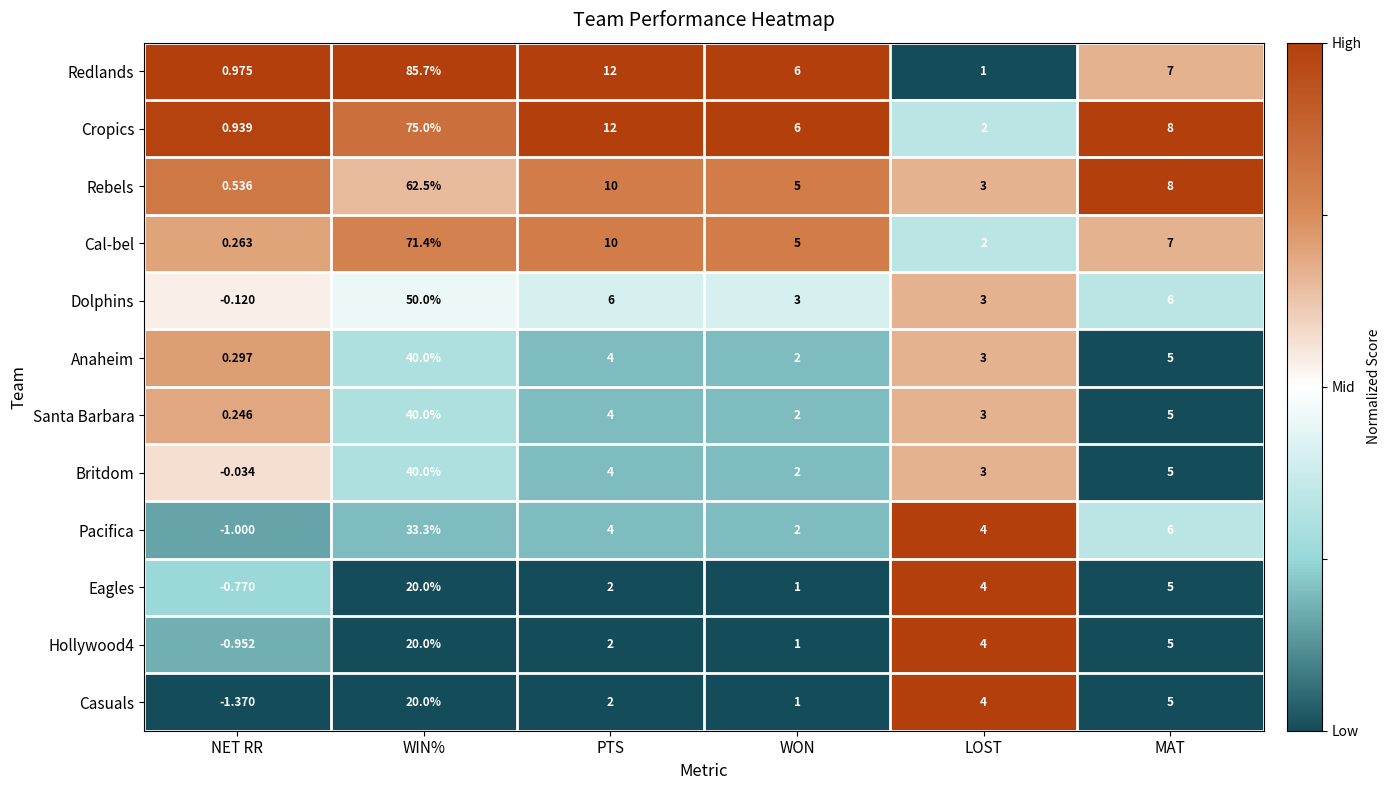

At which label does Anaheim reach its peak?

WIN%